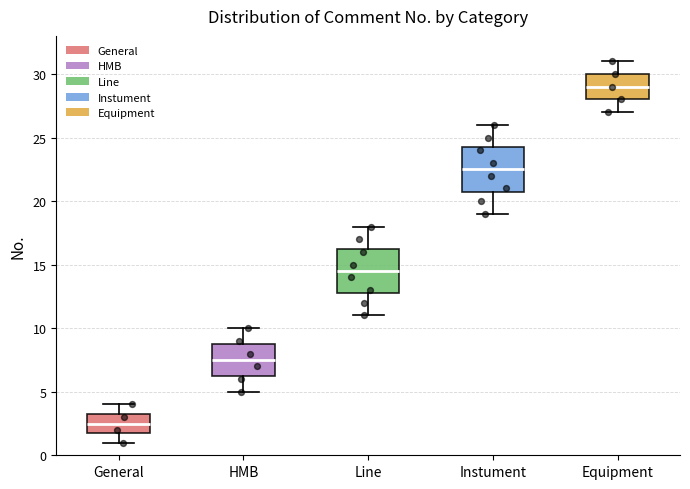

Reading left to right, read every box against the y-axis: the position of its median line, the range the box covers, and the ends of its whiskers. The values are not printed on the chart, so give them approximately, as read against the axis.

General: median 2.5, box 2.0 to 3.5, whiskers 1.0 to 4.0
HMB: median 7.5, box 6.5 to 9.0, whiskers 5.0 to 10.0
Line: median 14.5, box 13.0 to 16.5, whiskers 11.0 to 18.0
Instument: median 22.5, box 21.0 to 24.5, whiskers 19.0 to 26.0
Equipment: median 29.0, box 28.0 to 30.0, whiskers 27.0 to 31.0